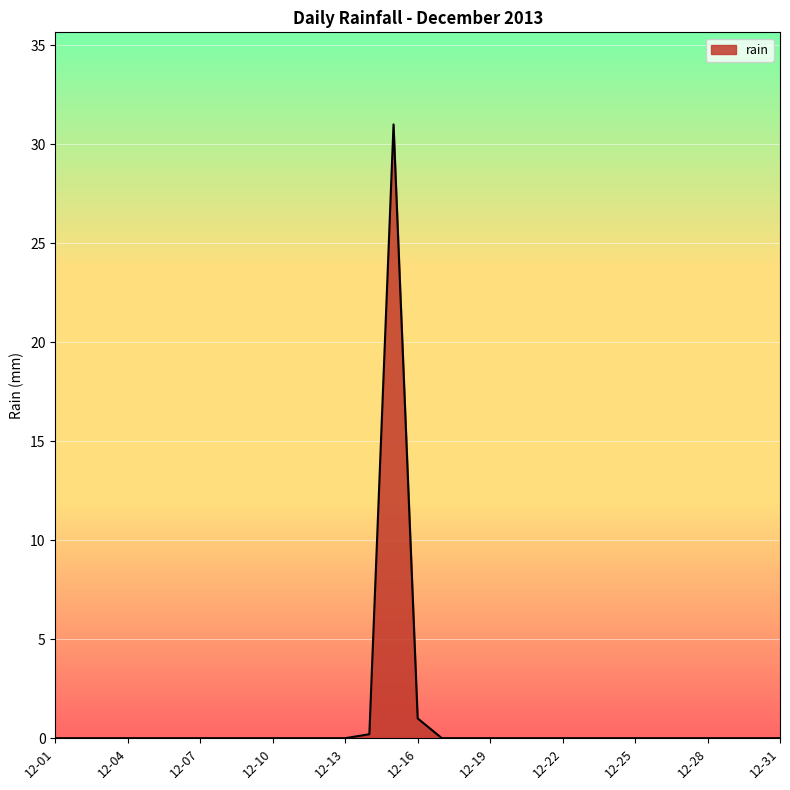

What is the greatest value displayed?

31.0